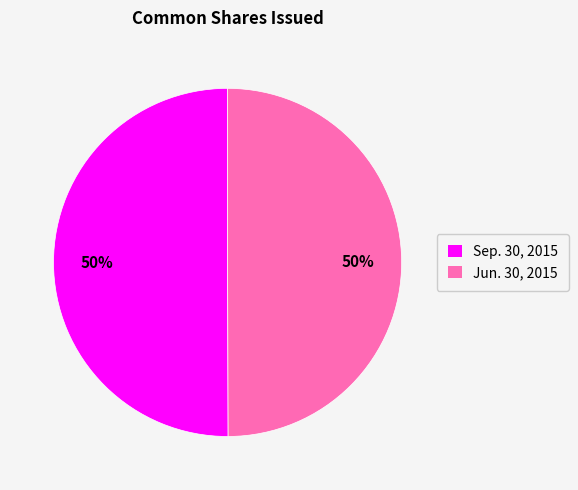

What is the ratio of the value at Sep. 30, 2015 to the value at Jun. 30, 2015?

1.0